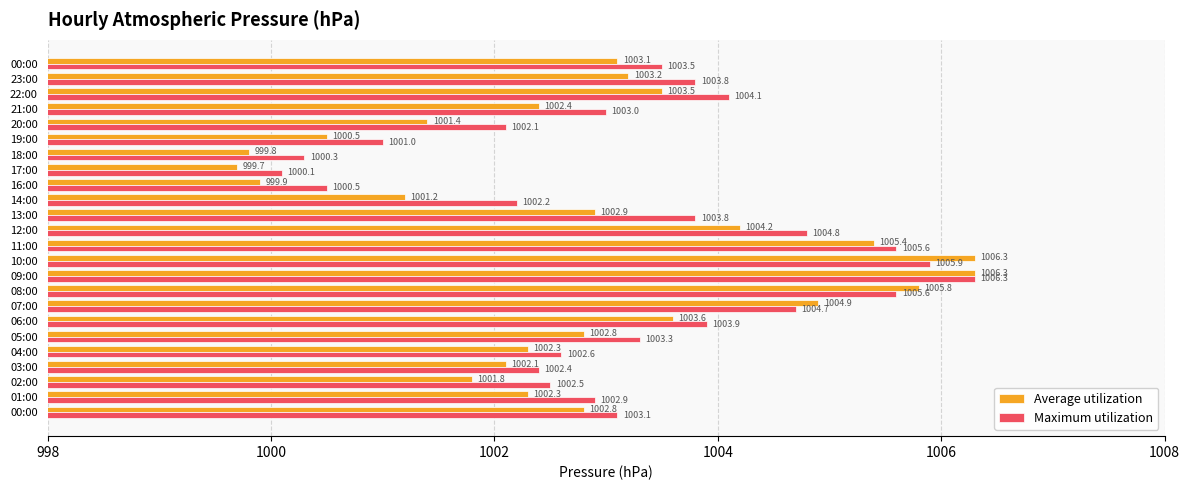

What is the lowest value of the Maximum utilization series?

1000.1